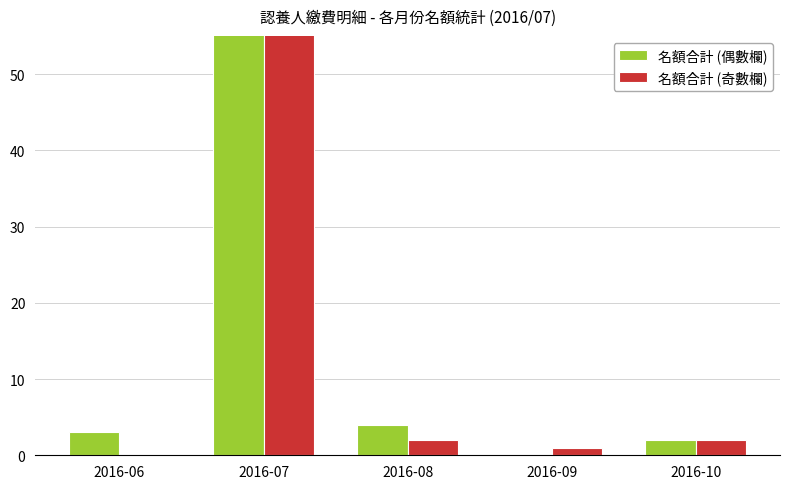

What is the value of the 名額合計 (偶數欄) bar at the 5th from the left?

2